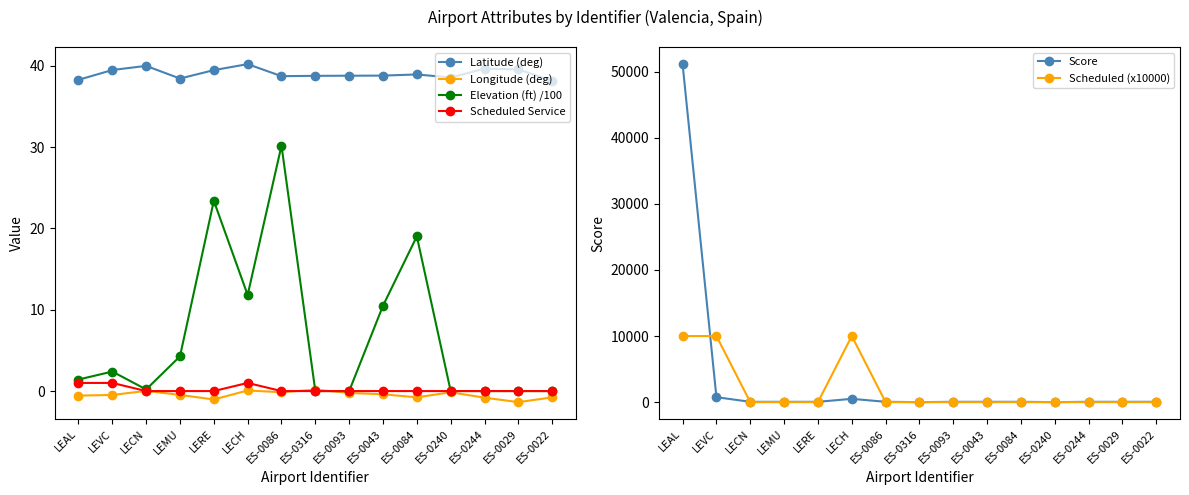

What are all the series names shown in the legend?

Latitude (deg), Longitude (deg), Elevation (ft) /100, Scheduled Service, Score, Scheduled (x10000)